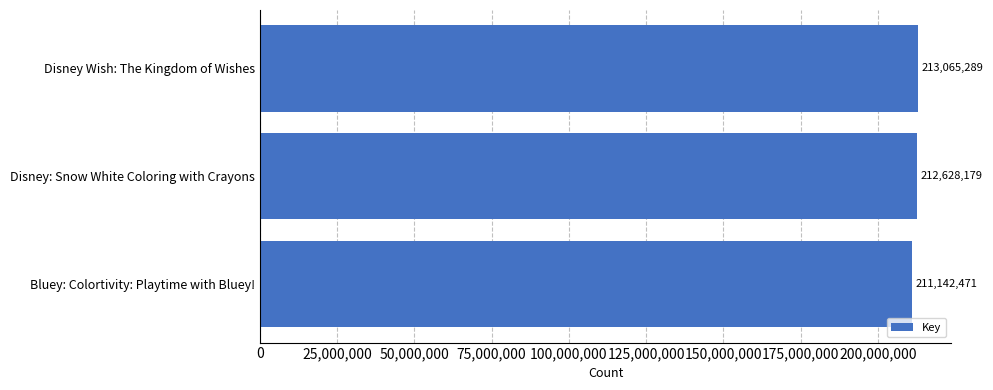

The chart shows a value of 70114406 at Disney: Snow White Coloring with Crayons. True or false?

False